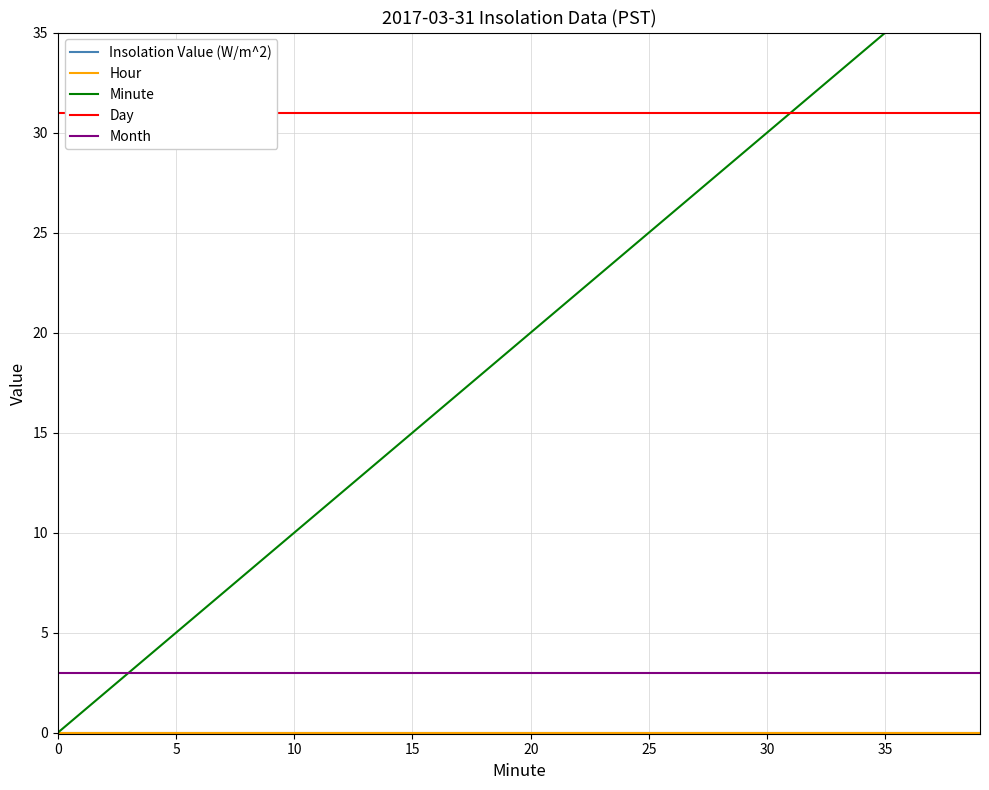

What is the label of the 31st point from the right?

9